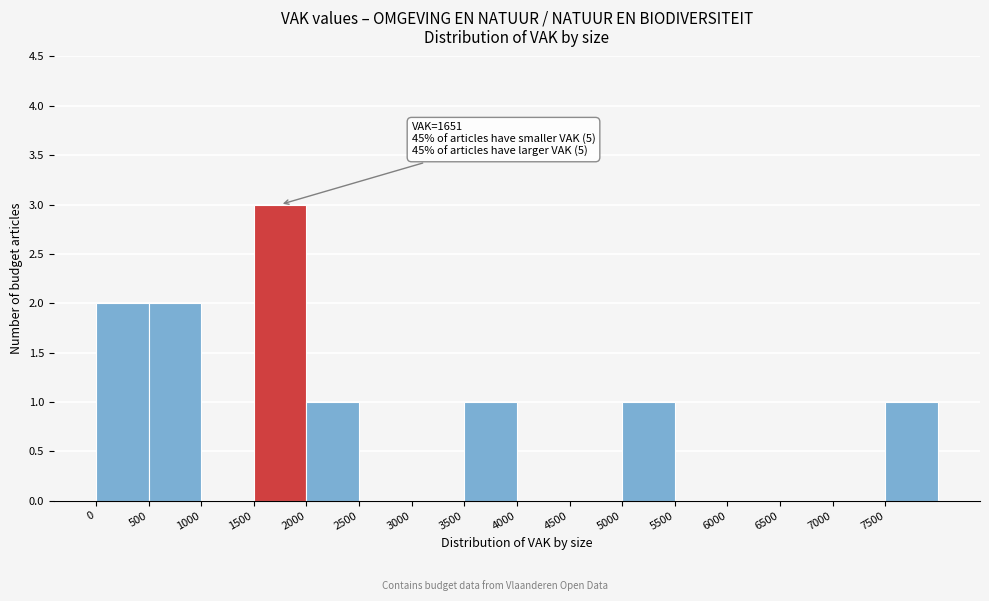

Over which range of the x-axis is the bar tallest?

1500 to 2000